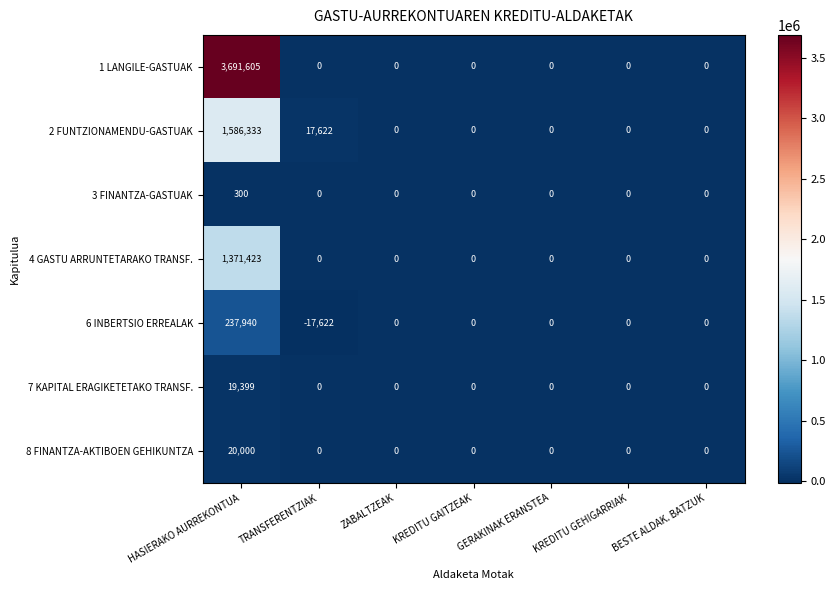

At which category does the chart reach its minimum across all series?

TRANSFERENTZIAK